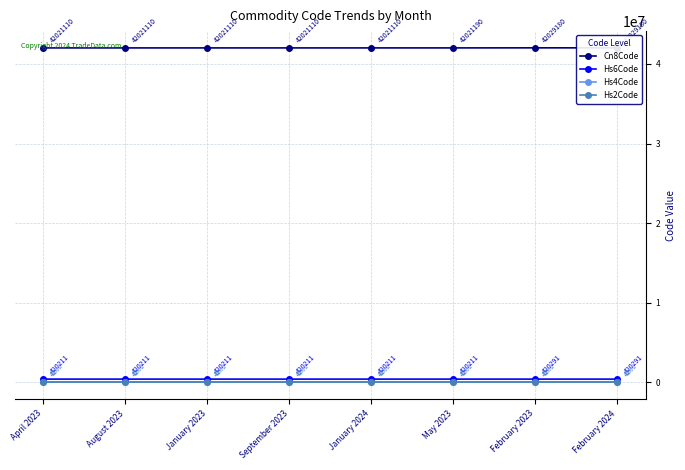

Is this an area chart (filled region under the line)?

No